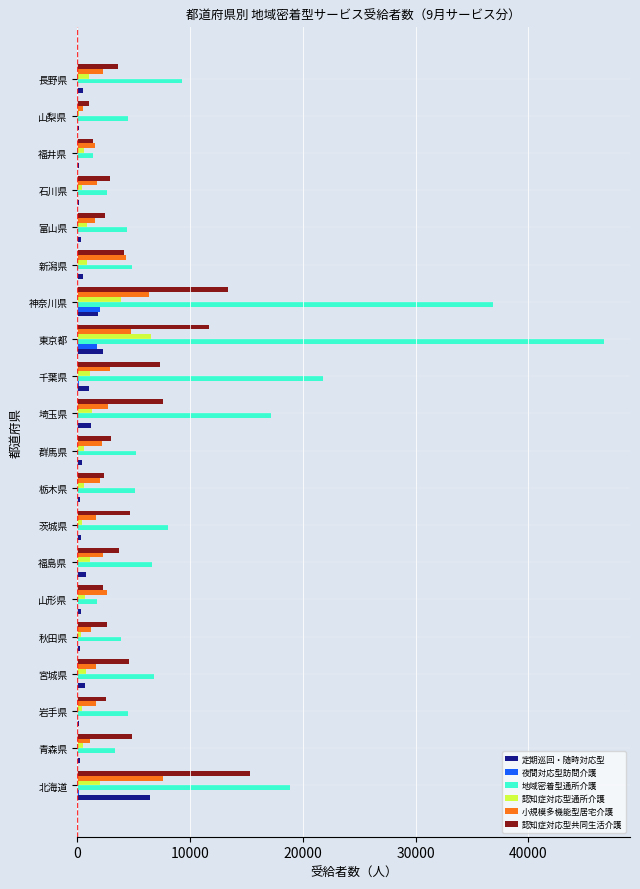

The value of 地域密着型通所介護 at 長野県 is 9308. True or false?

True